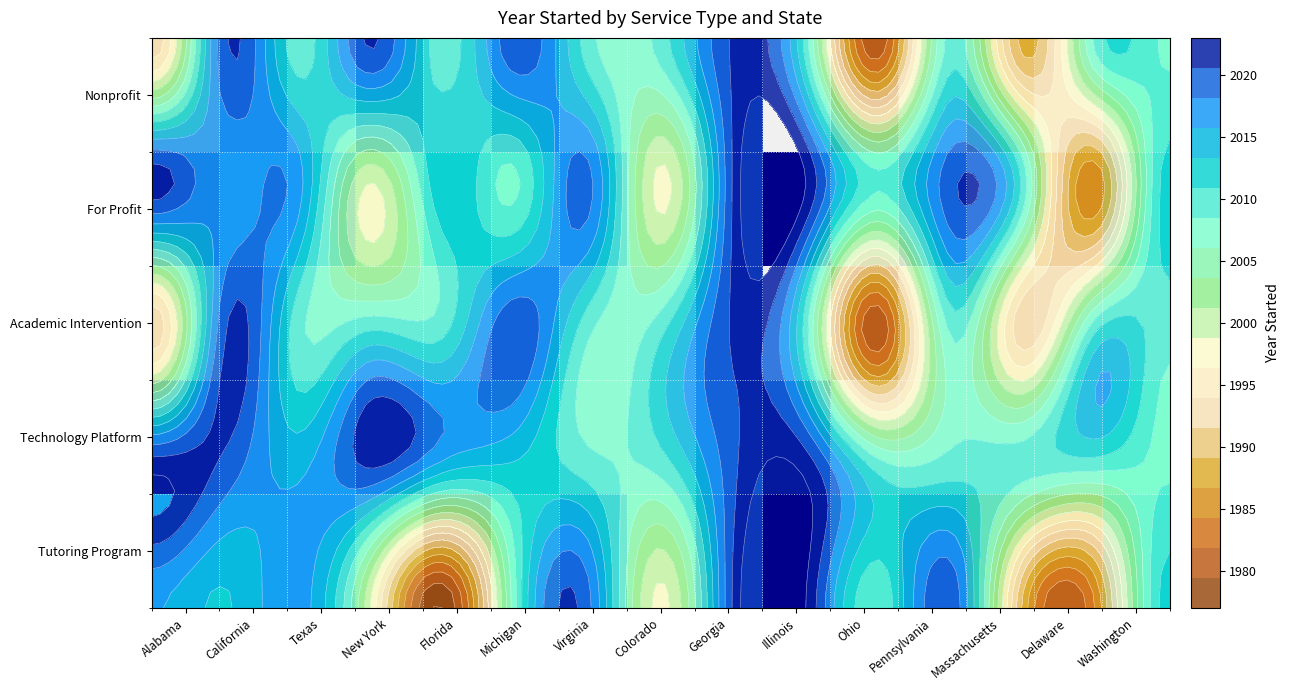

What is the maximum value shown in the chart?

2023.0